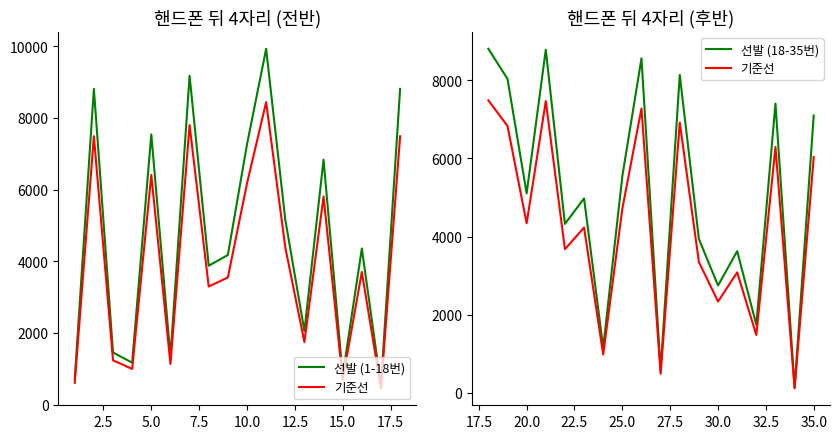

What is the maximum value shown in the chart?

9928.0